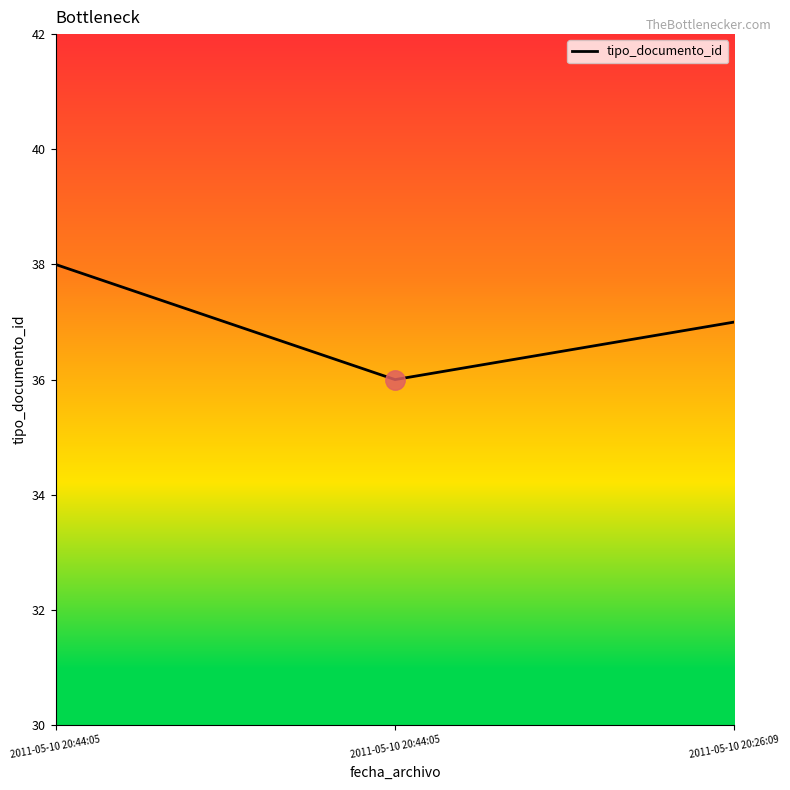

Where is the data nearest to the value 37?

2011-05-10 20:26:09